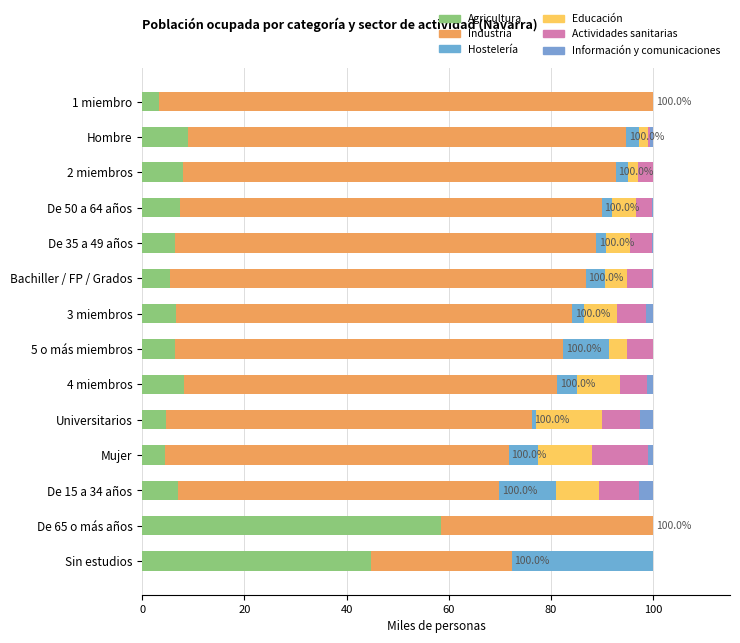

At how many categories does at least one series exceed 22?

14